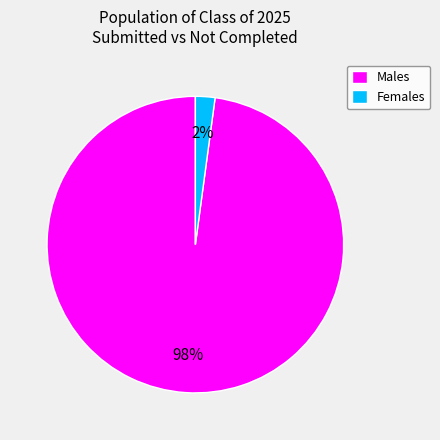

Is Females the majority of the pie?

No